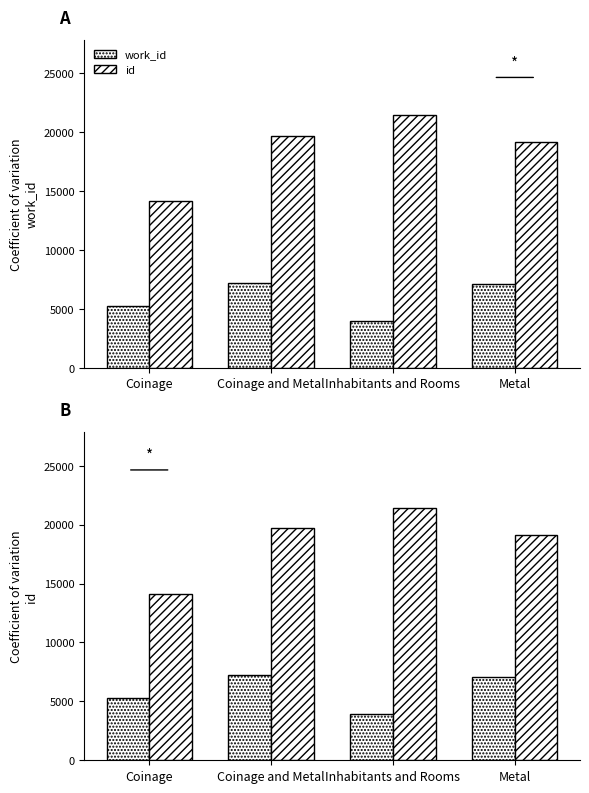

How many bars are there in total?

8